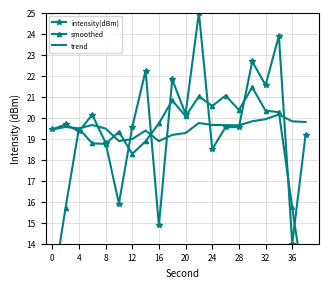

Which series has the largest total across all categories?

intensity(dBm)